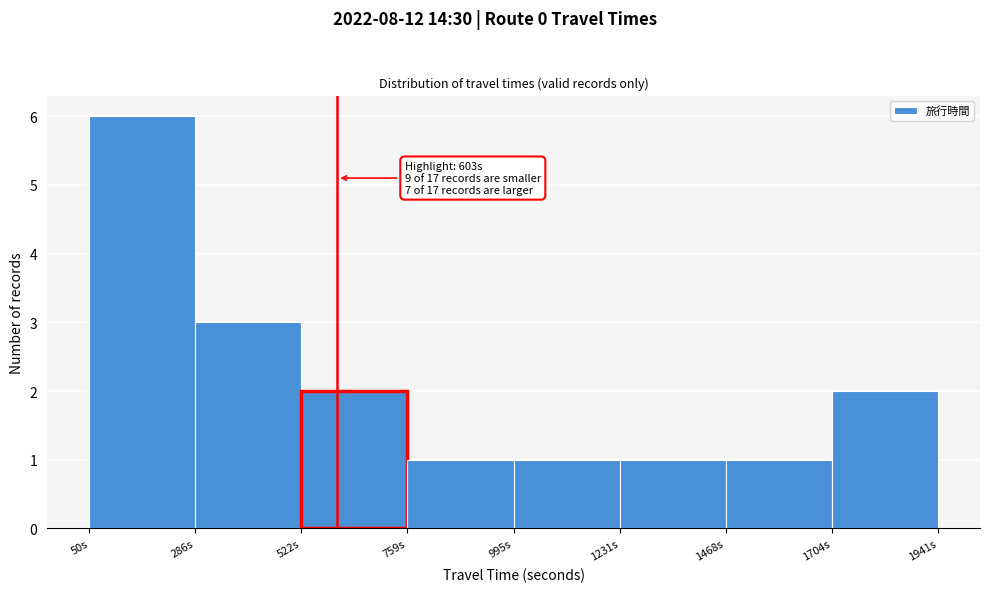

Which range on the x-axis has the tallest bar?

50 to 300